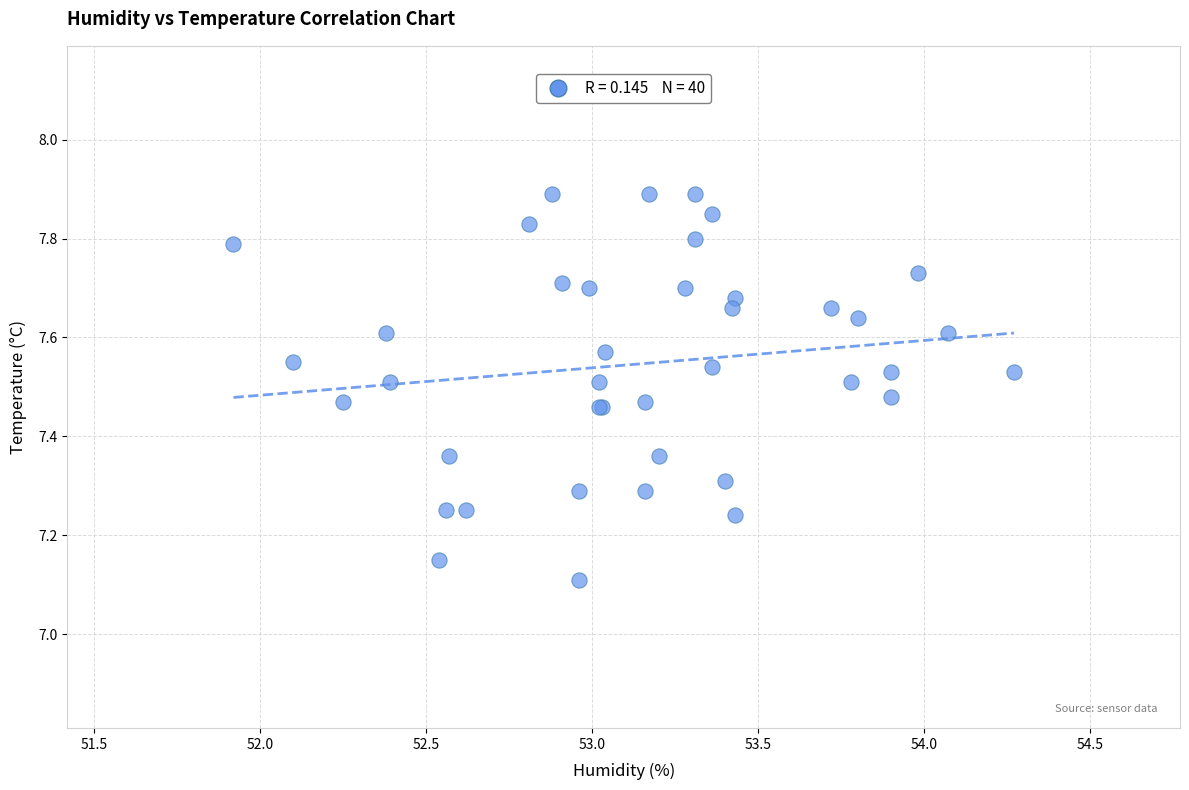

What Y value in the scatter plot is closest to 7?

7.1